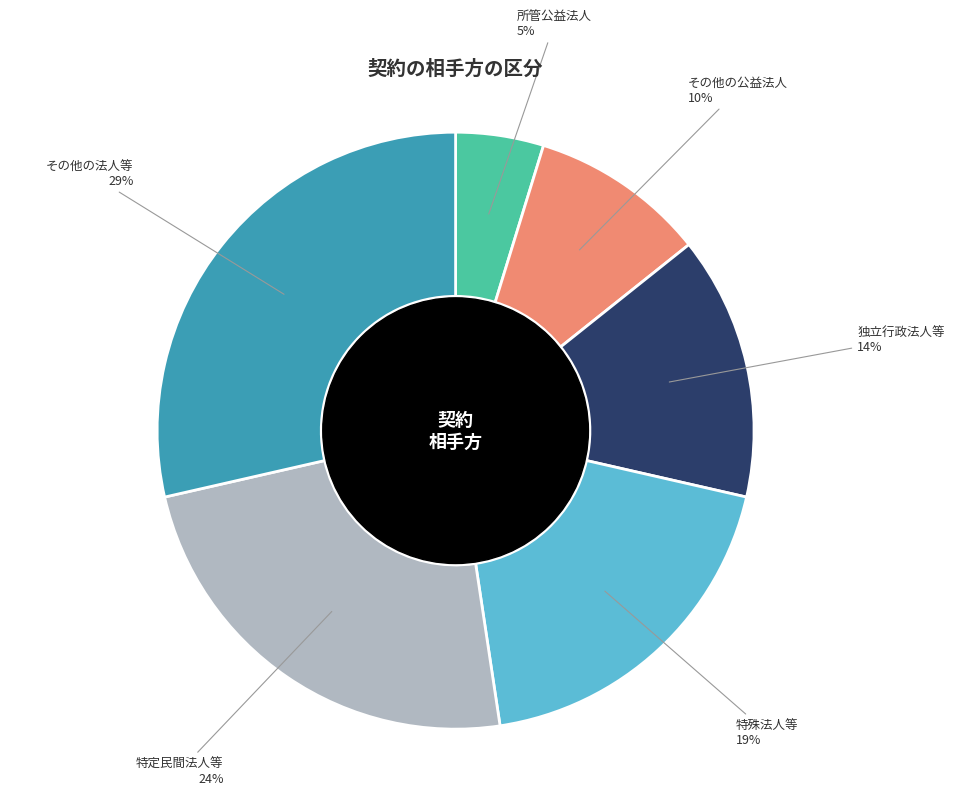

Does any single category account for the majority?

No